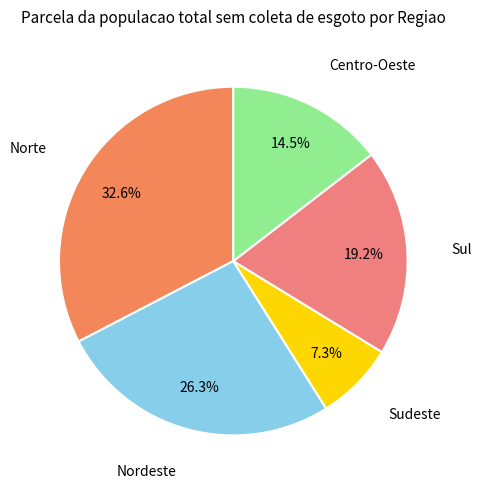

Count the number of slices in the pie.

5